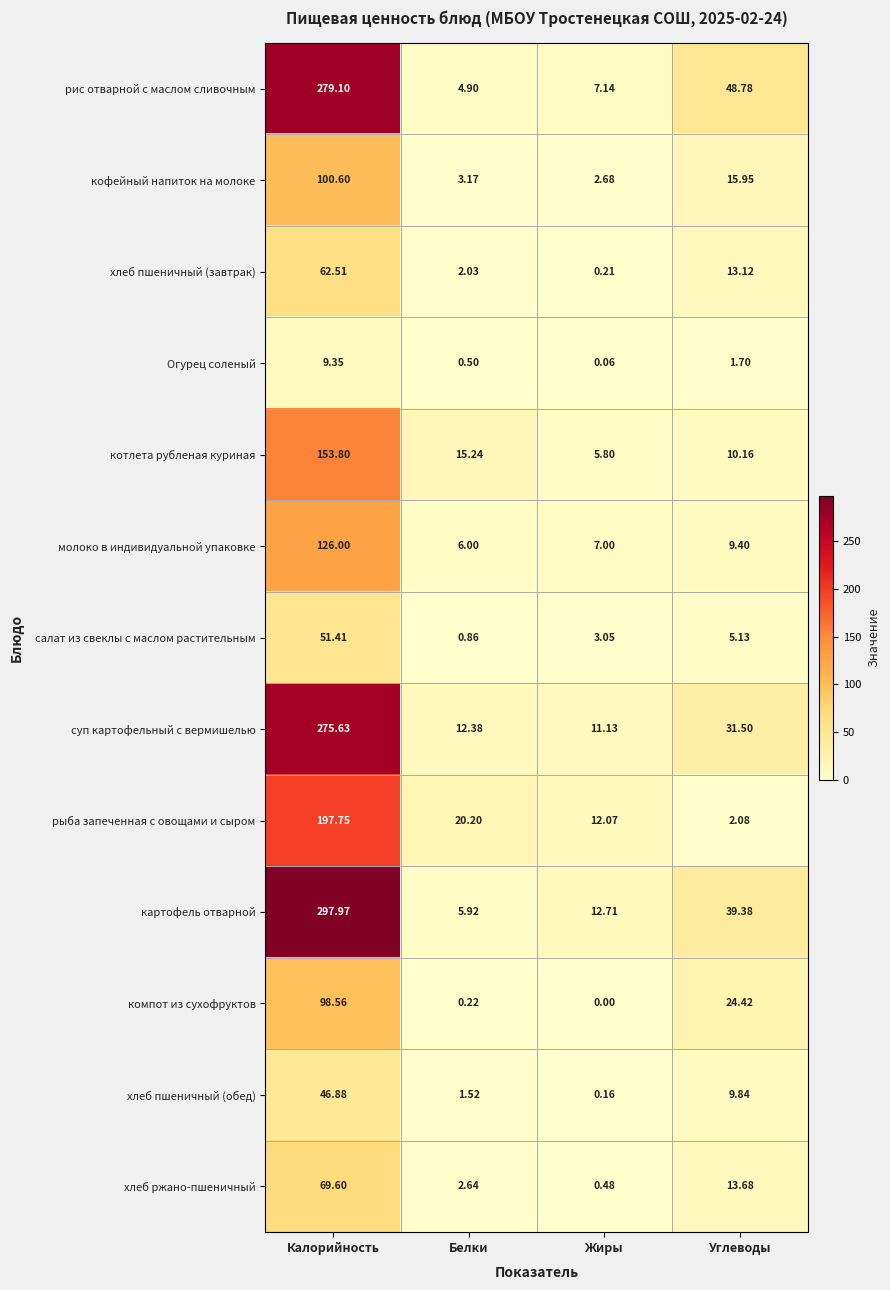

Which series has the largest total across all categories?

картофель отварной